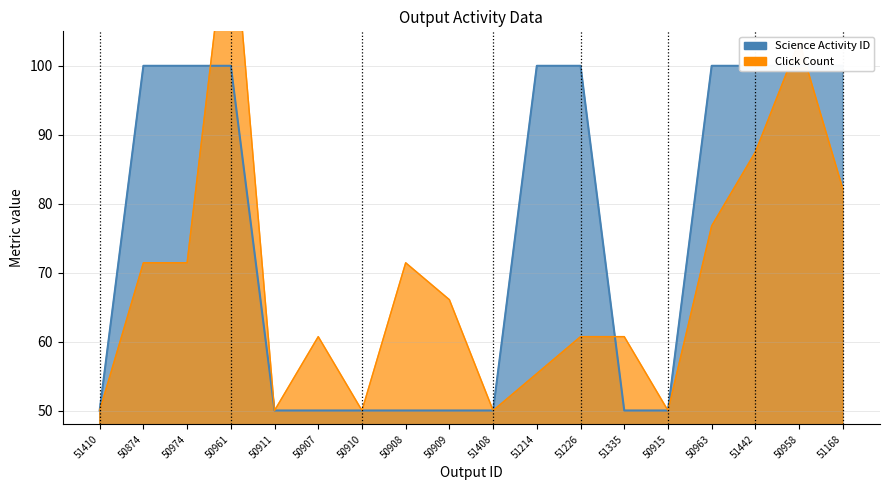

What position from the right is 51168?

1